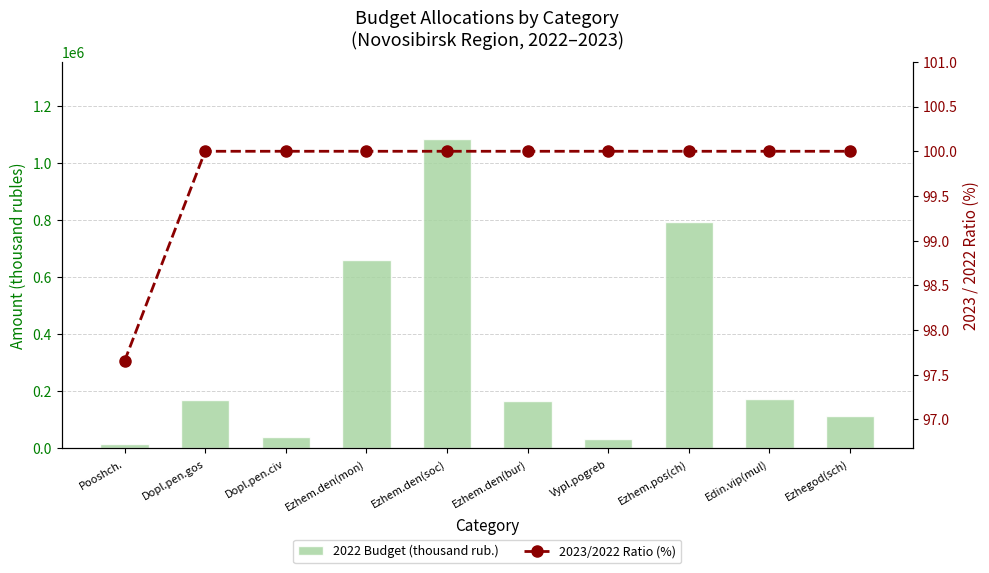

Which label corresponds to the largest value in the chart?

Ezhem.den(soc)